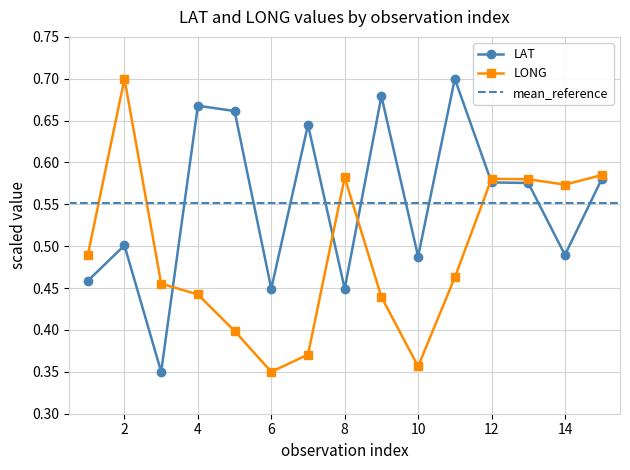

Is it true that LAT equals 0.5 at 1?

True